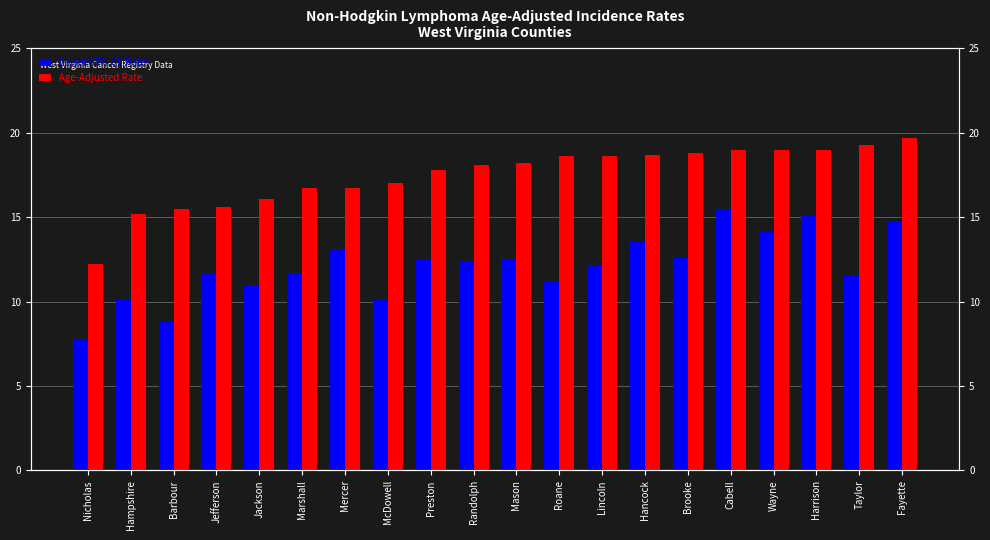

At Lincoln, list the series in order from largest to smallest.

Age-Adjusted Rate, Lower 95% CI